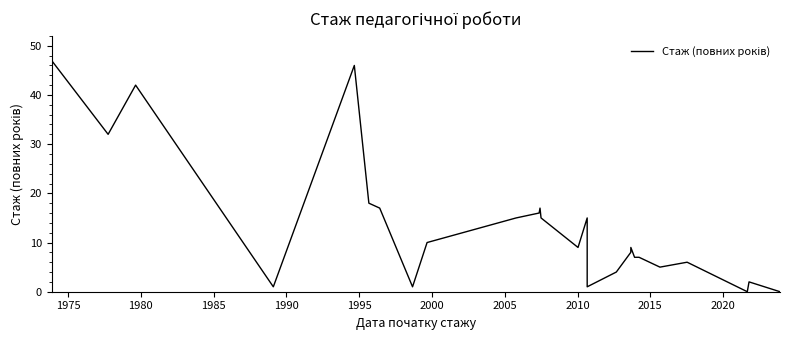

At which category does the data reach its first local peak?

1980